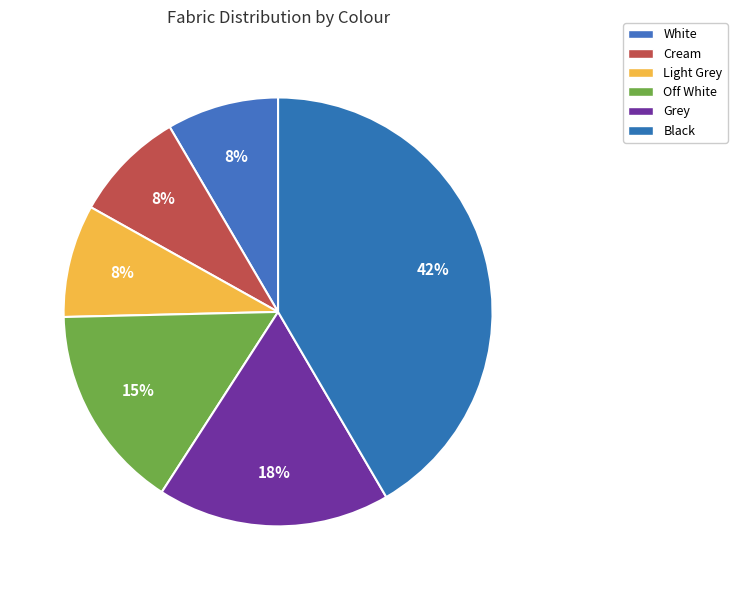

Rank the categories by value from highest to lowest.

Black, Grey, Off White, Light Grey, Cream, White